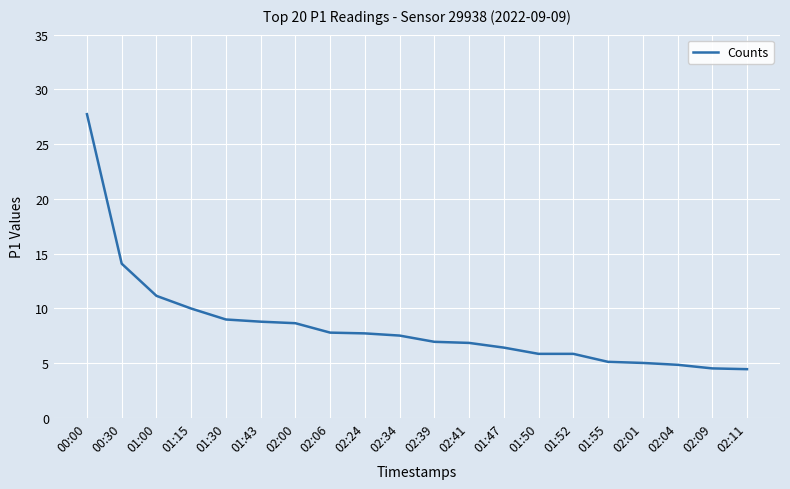

How many distinct data groups are displayed?

1